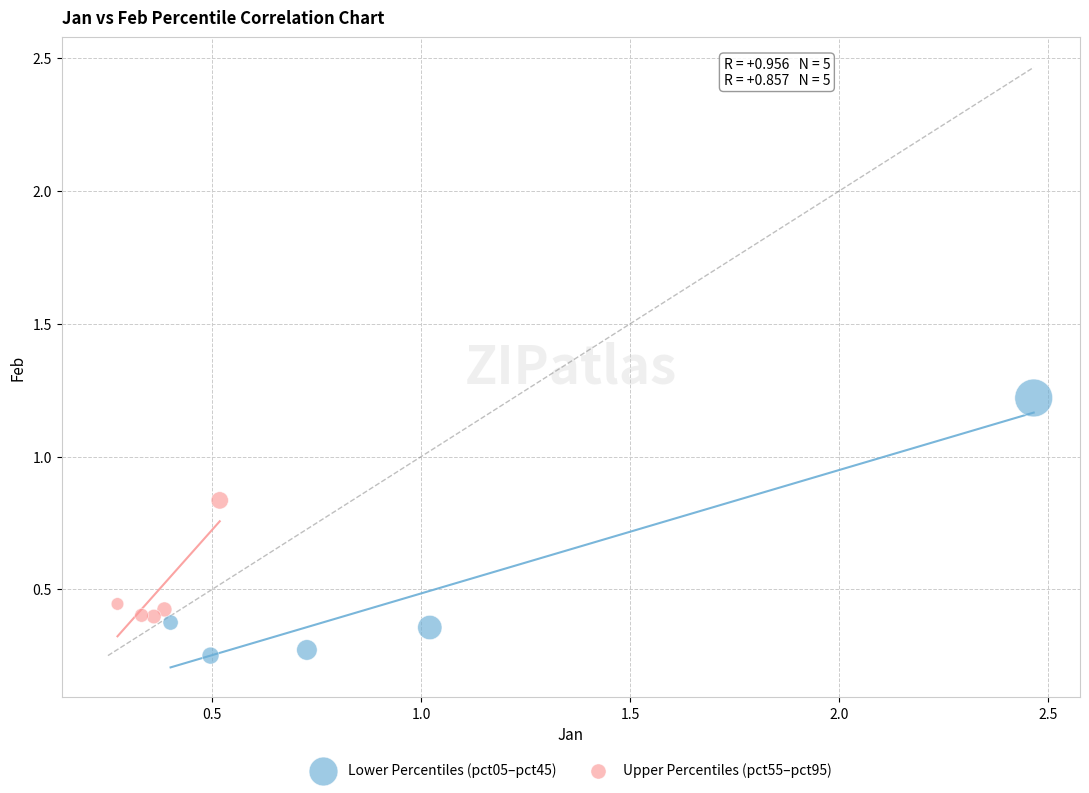

Which series contains the lowest Y value?

Lower Percentiles (pct05–pct45)